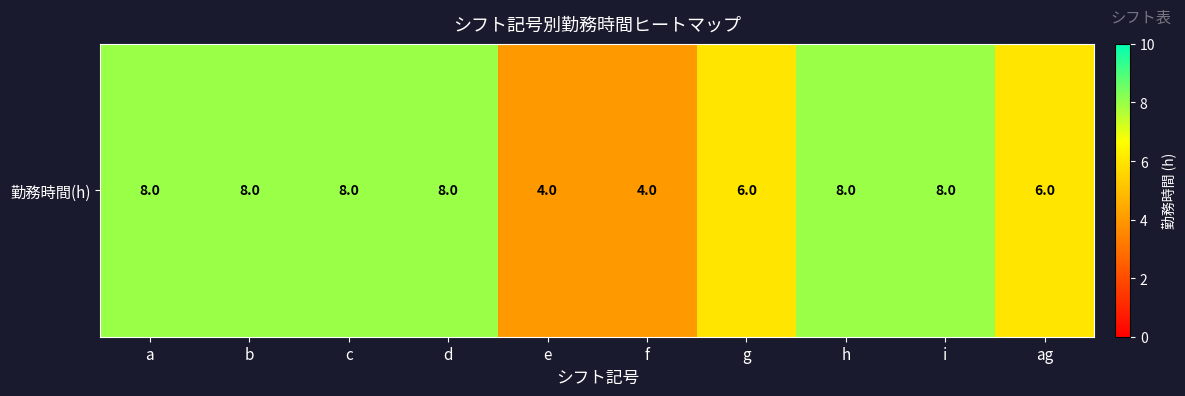

What is the change in value from c to e?

-4